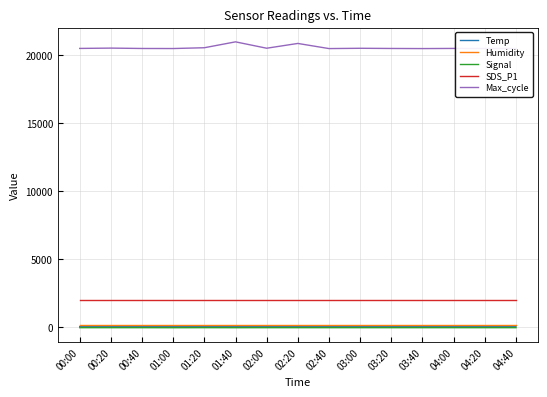

The Signal series shows -68.0 at 00:40. True or false?

True